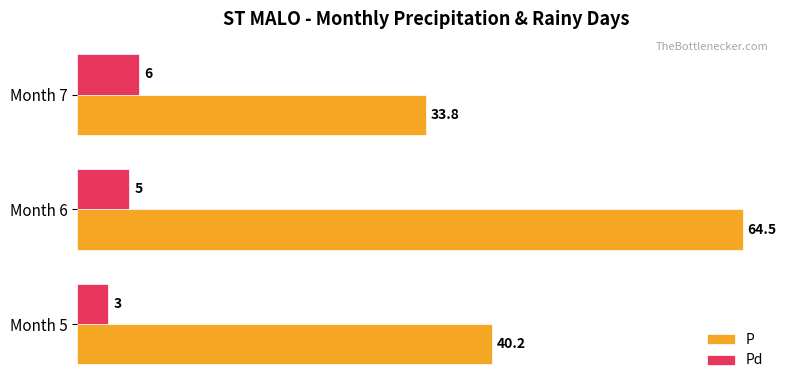

What is the difference between the second highest and minimum values in the Pd series?

2.0